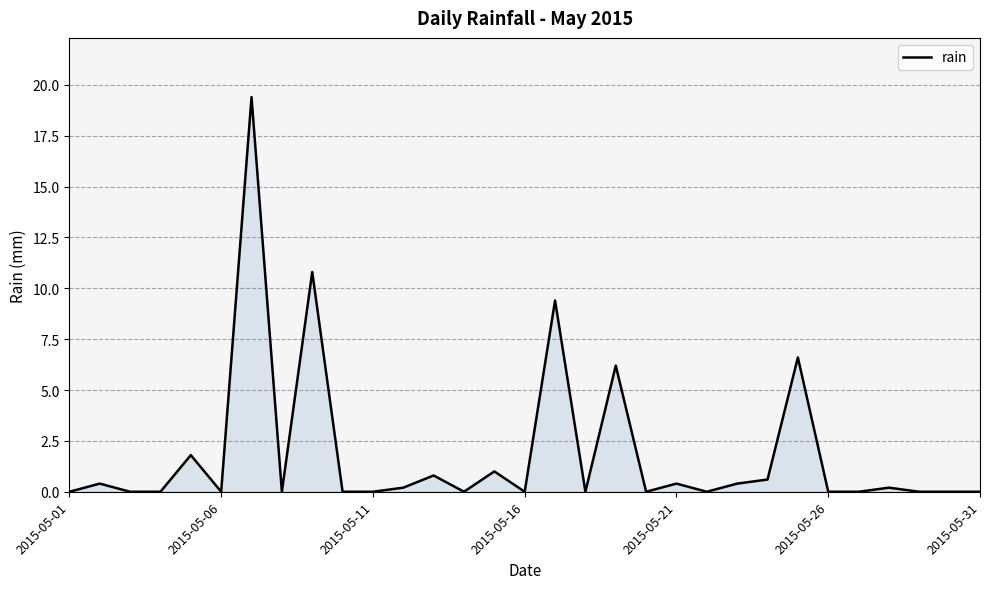

What is the maximum value shown in the chart?

19.4